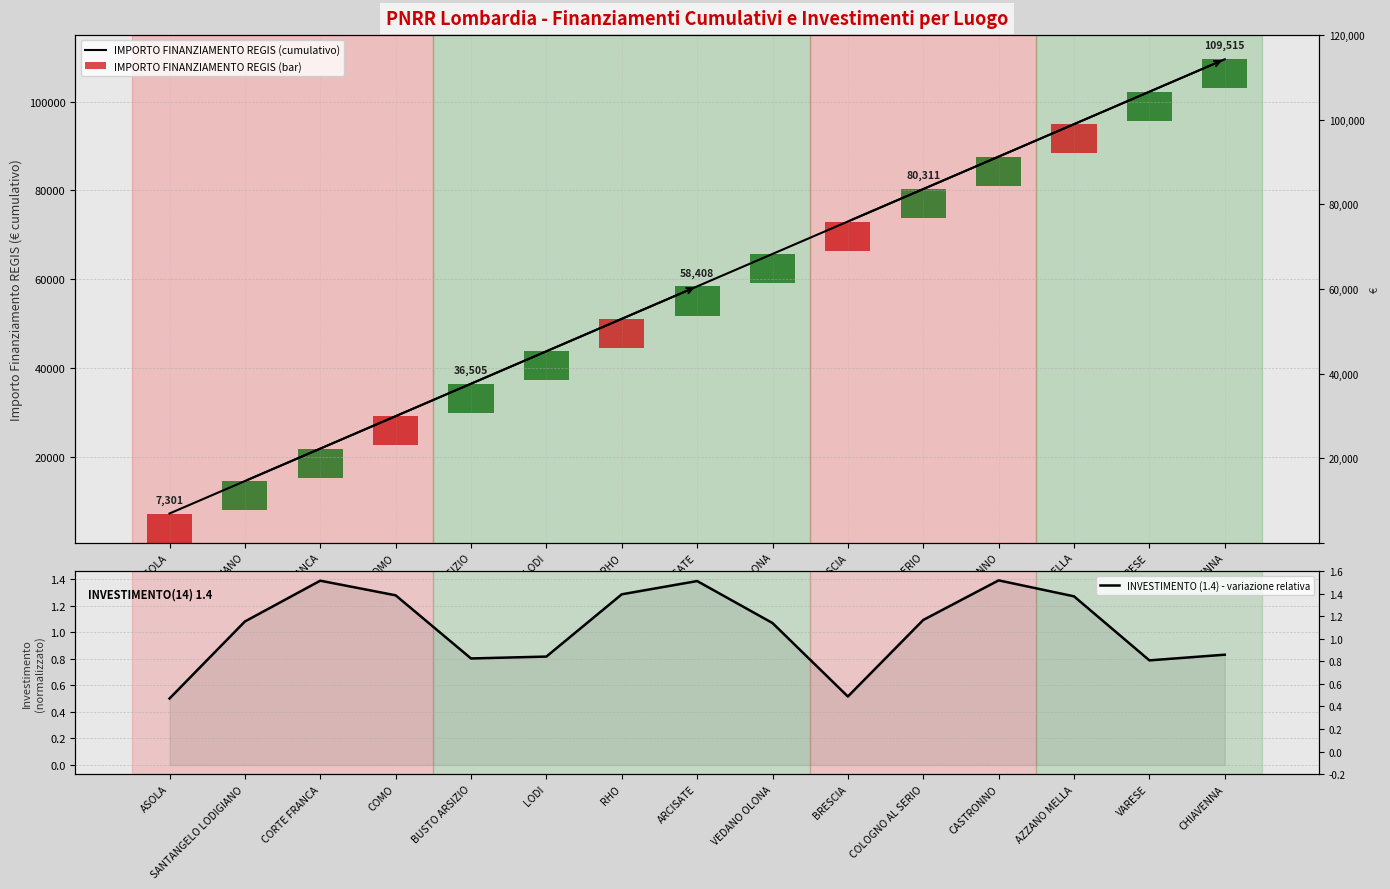

What is the average value of the IMPORTO FINANZIAMENTO REGIS (cumulativo) series?

58408.0